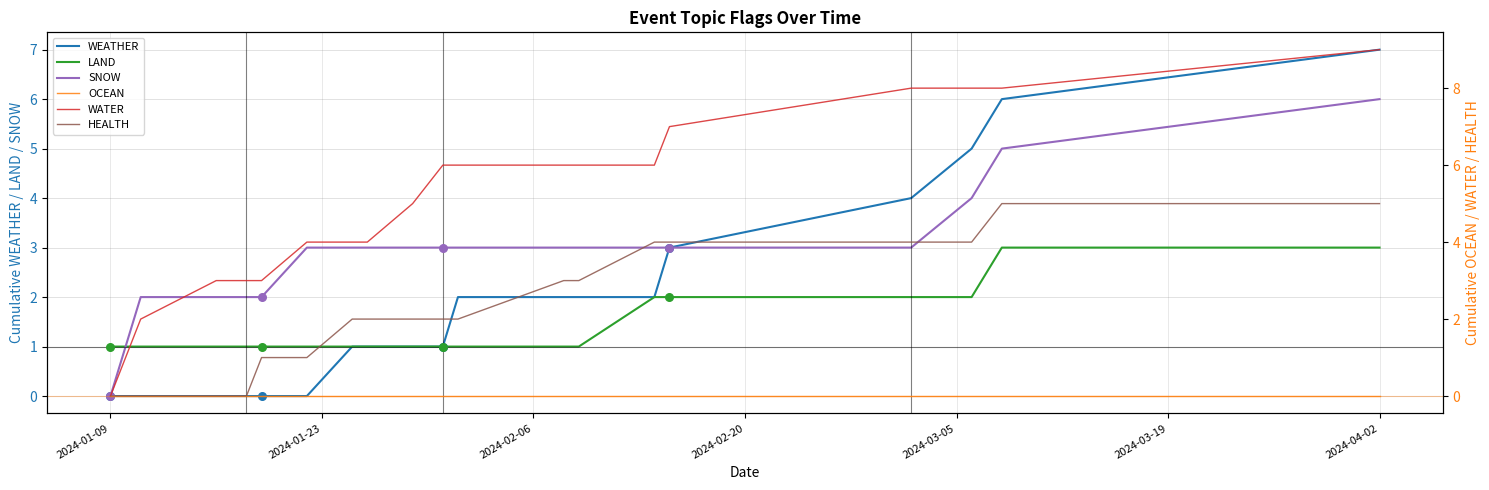

At how many categories does at least one series exceed 4?

11